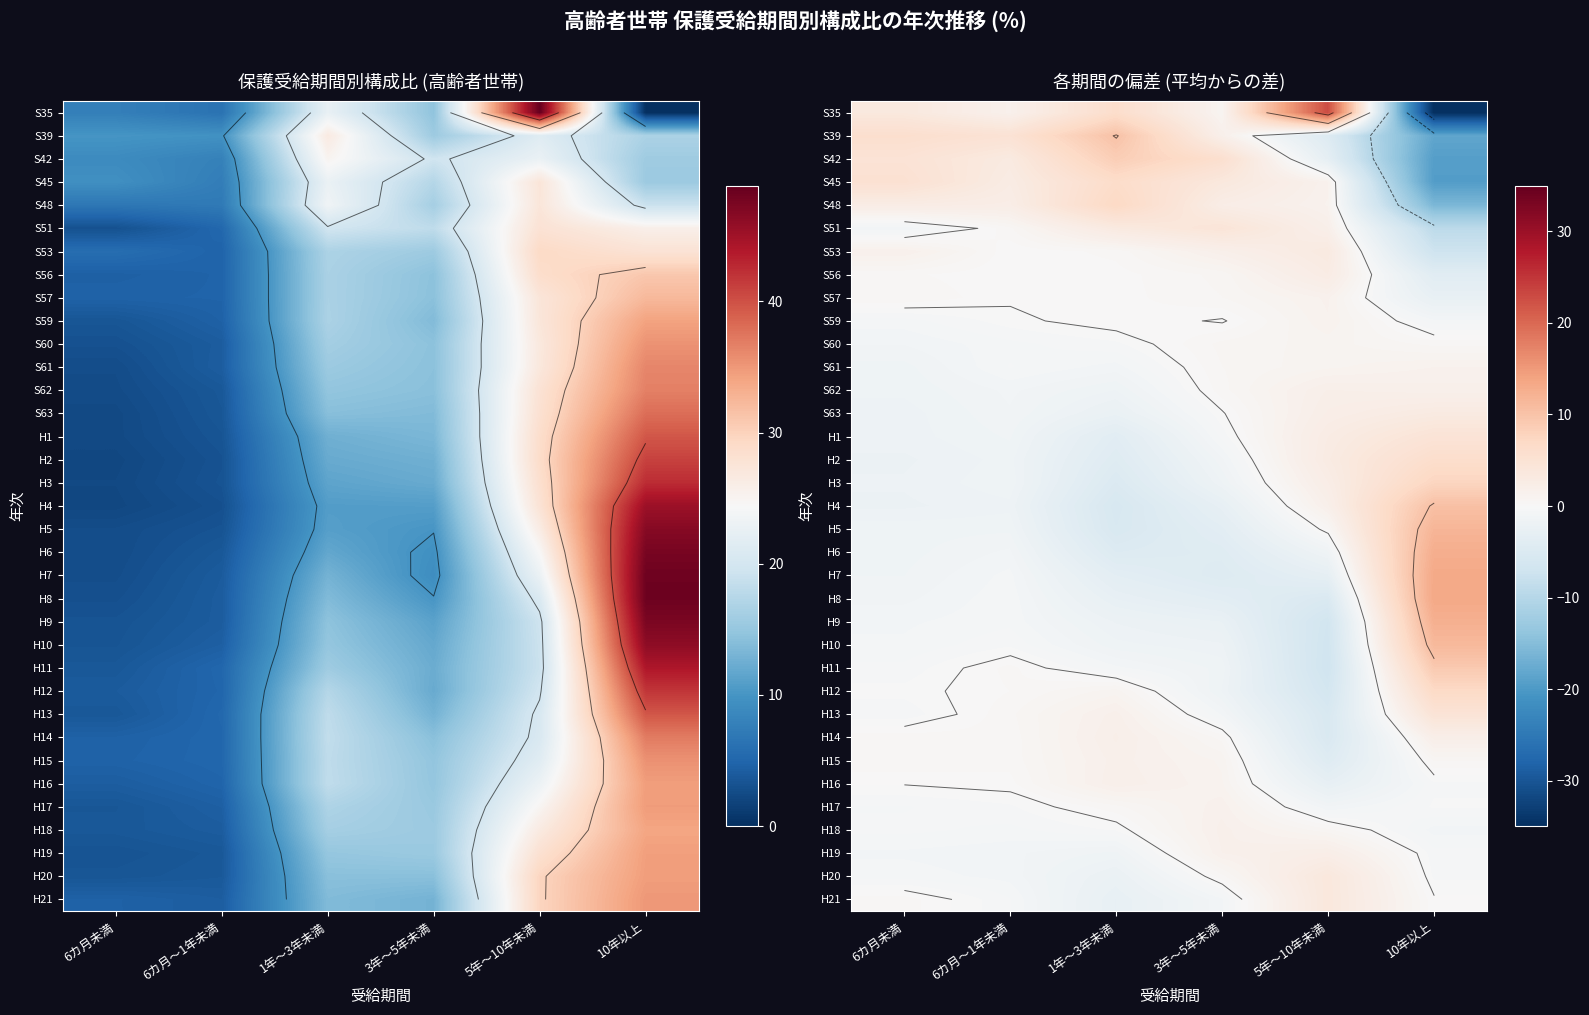

What is the difference between the highest and lowest values at 3年～5年未満?

10.3